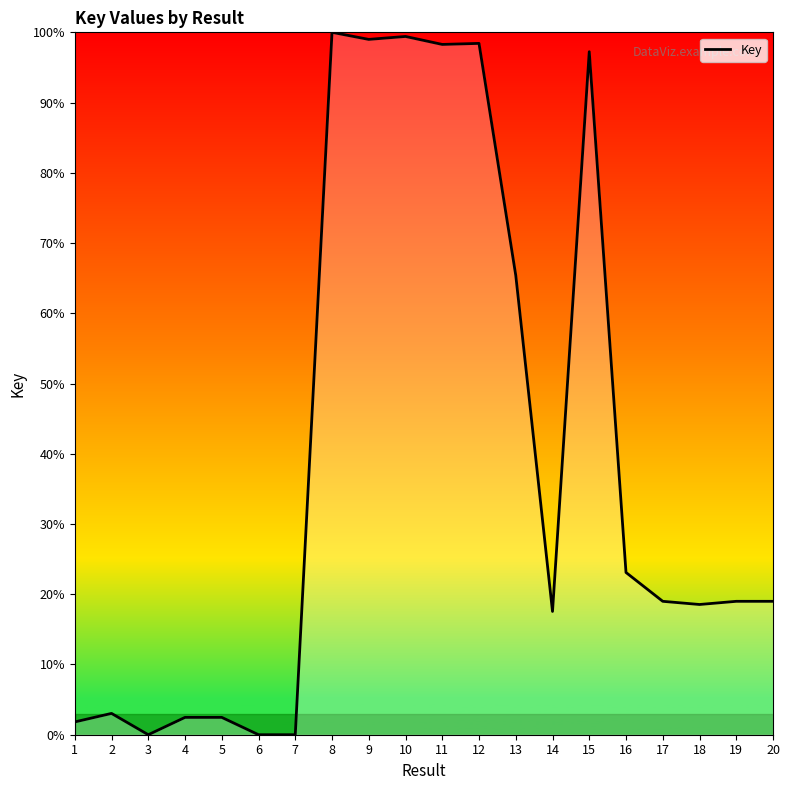

What is the change in value from 1 to 6?

-1.8